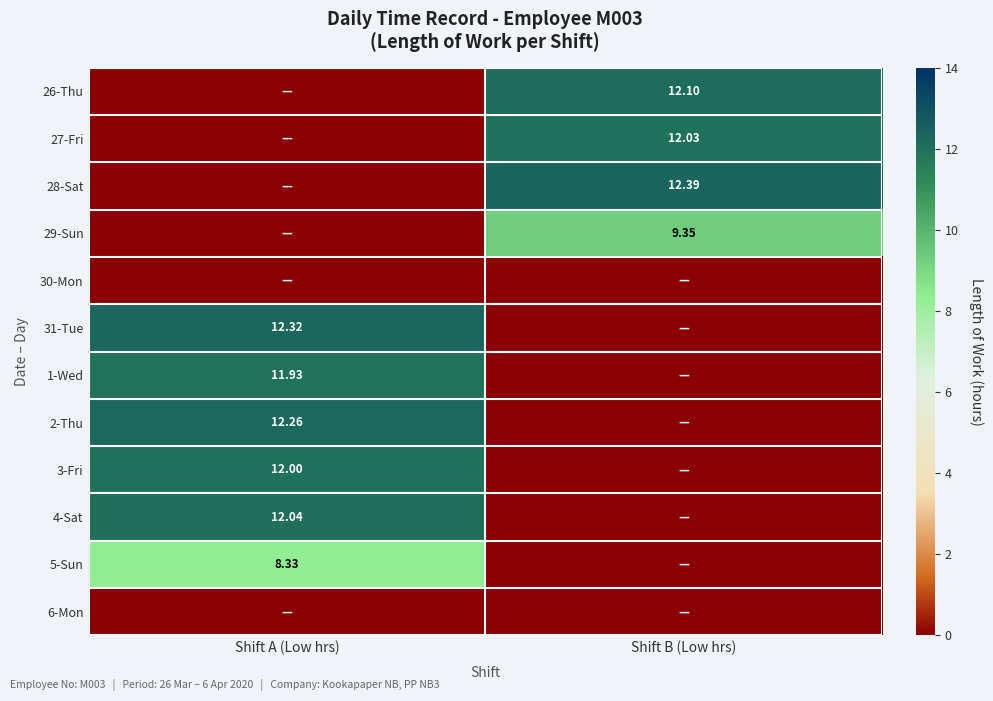

Count the number of categories in the chart.

2